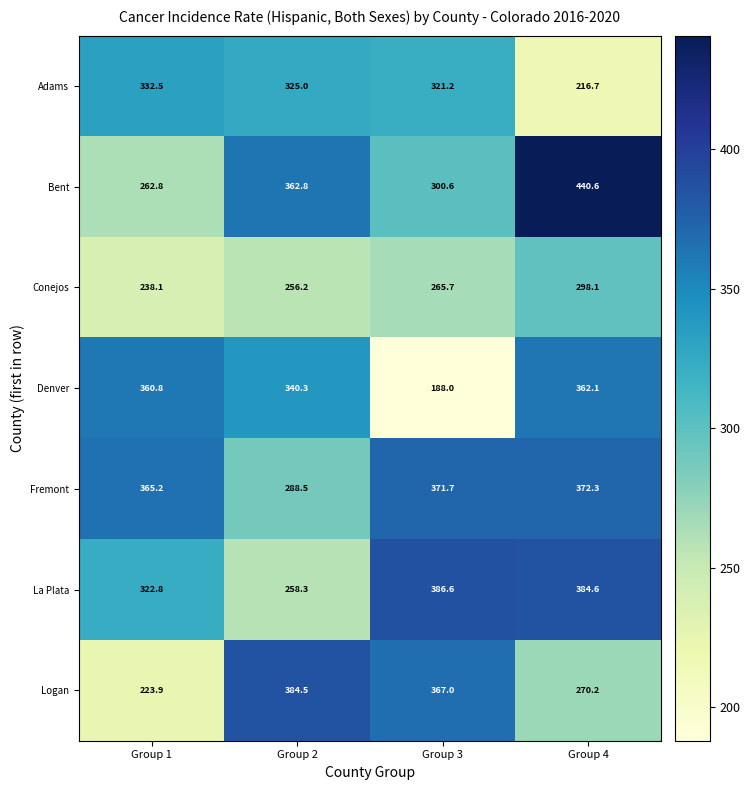

What is the difference between the maximum and minimum values in the Fremont series?

83.8